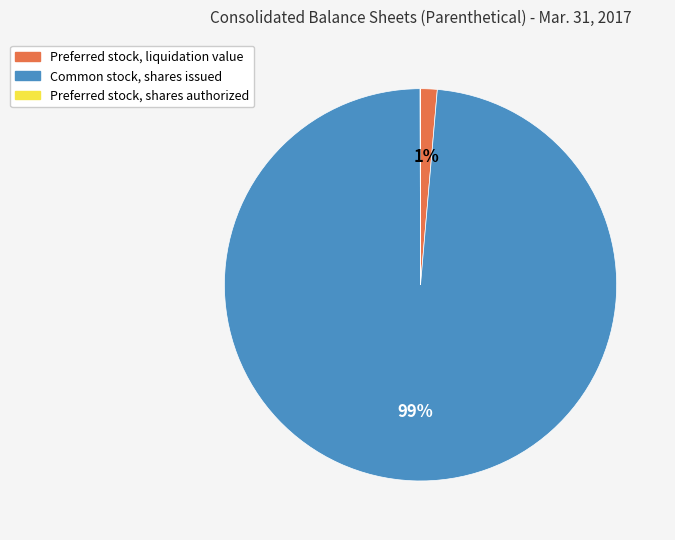

What is the largest slice in the pie chart?

Common stock, shares issued